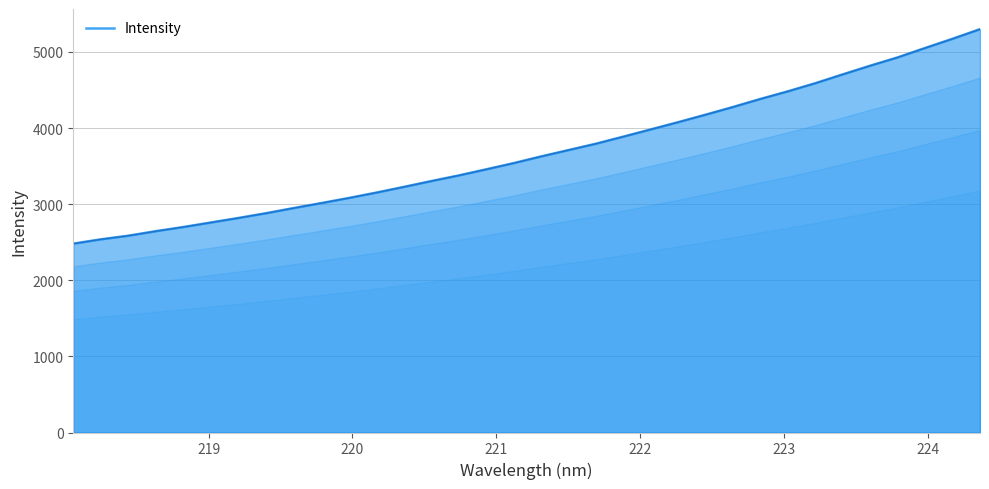

What is the difference between the maximum and minimum values?

2817.7